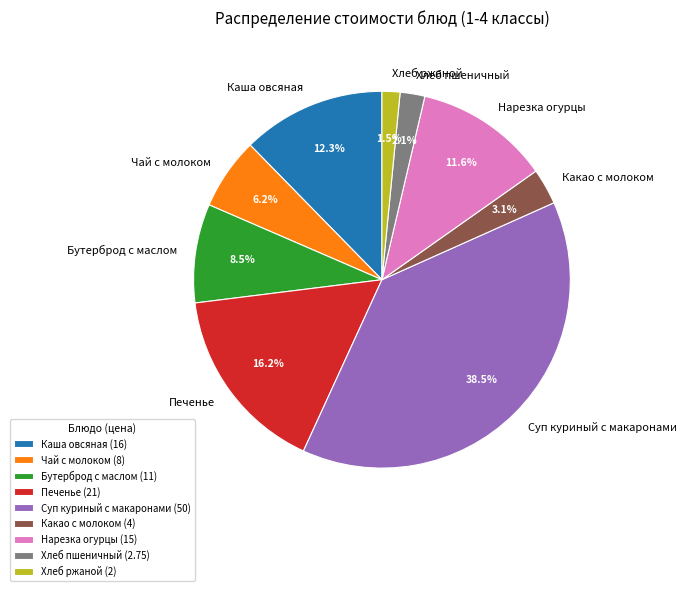

To the nearest percent, what is the combined percentage of Хлеб пшеничный and Бутерброд с маслом?

11%